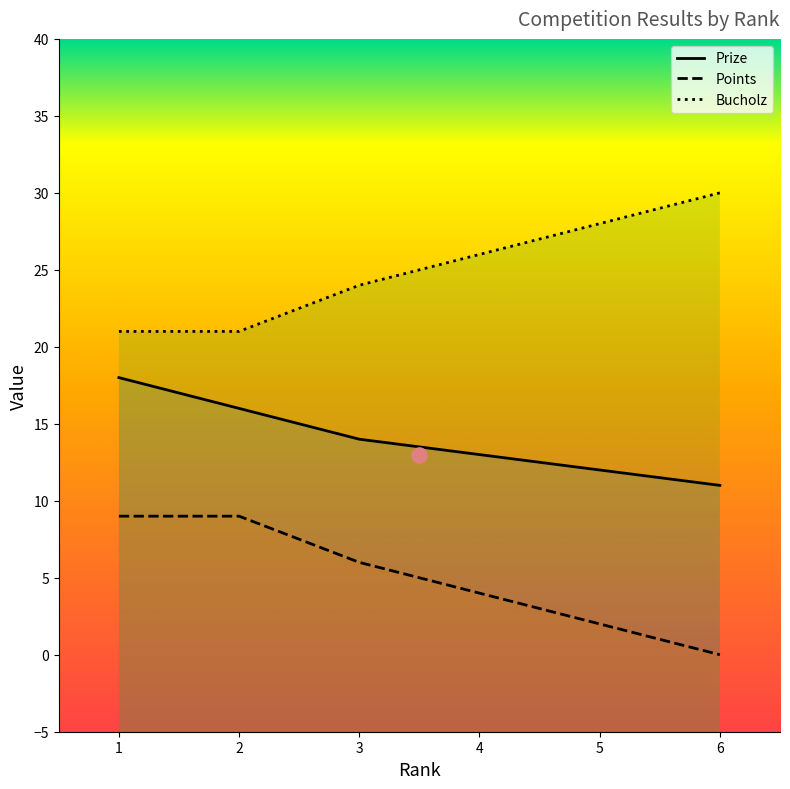

What are all the series names shown in the legend?

Prize, Points, Bucholz